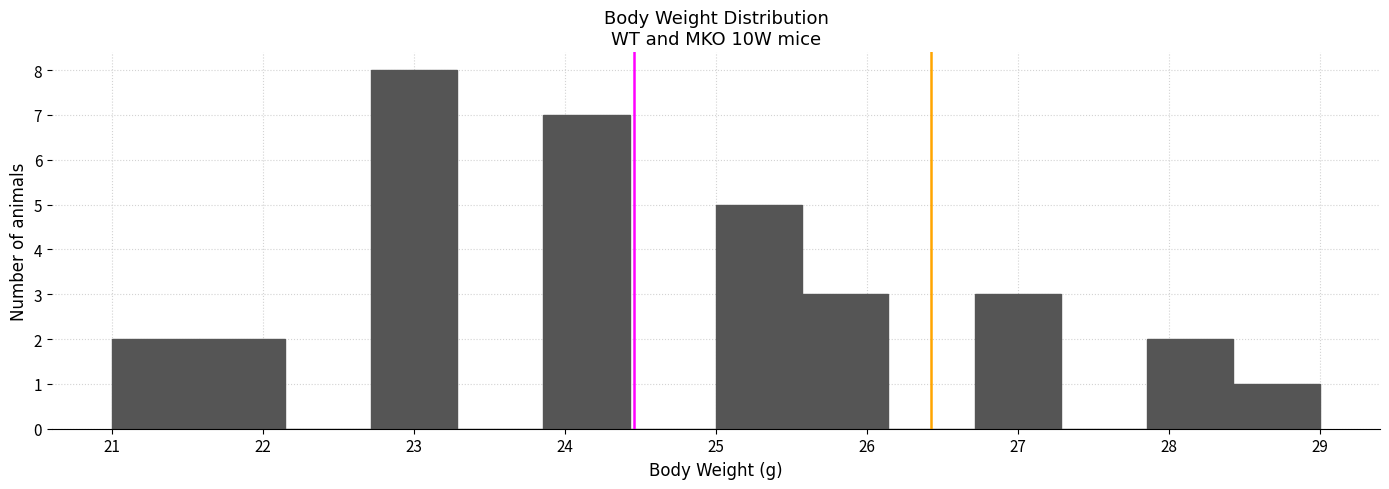

Reading left to right, transcribe this chart: for each bar, give the range it covers on the x-axis and its height. Neither the bar edges nor the heights are printed on the chart, so give them approximately, as read against the axes.

21.0 to 21.6: 2
21.6 to 22.1: 2
22.1 to 22.7: 0
22.7 to 23.3: 8
23.3 to 23.9: 0
23.9 to 24.4: 7
24.4 to 25.0: 0
25.0 to 25.6: 5
25.6 to 26.1: 3
26.1 to 26.7: 0
26.7 to 27.3: 3
27.3 to 27.9: 0
27.9 to 28.4: 2
28.4 to 29.0: 1